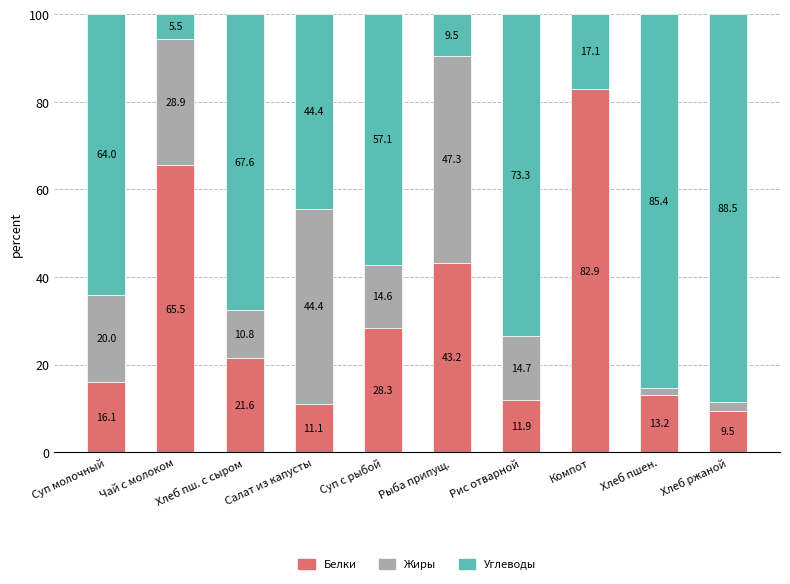

The value of Белки at Хлеб пш. с сыром is 29.1. True or false?

False